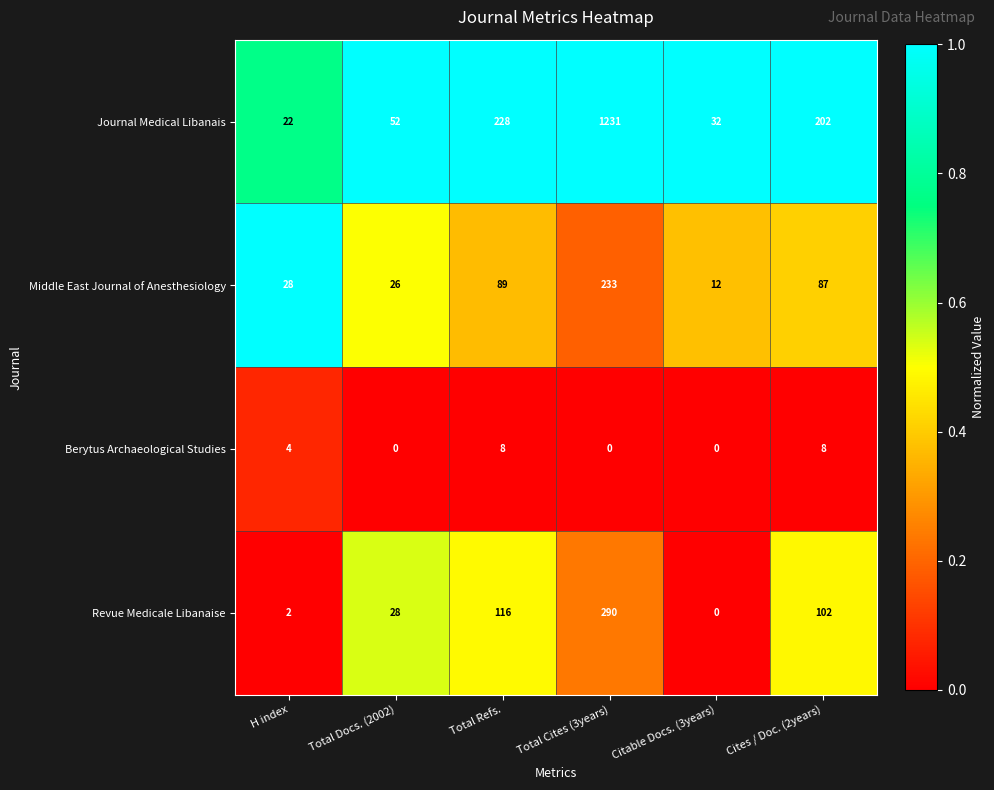

What is the sum of the Middle East Journal of Anesthesiology values at Total Cites (3years) and H index?

261